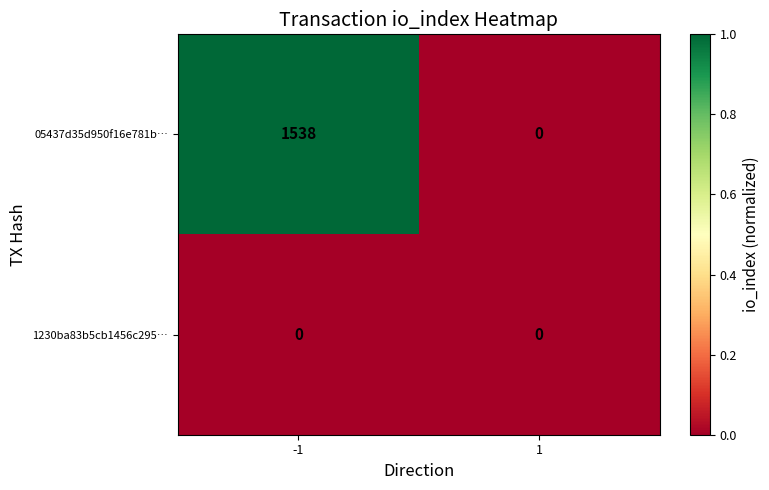

What is the total value across all series at -1?

1538